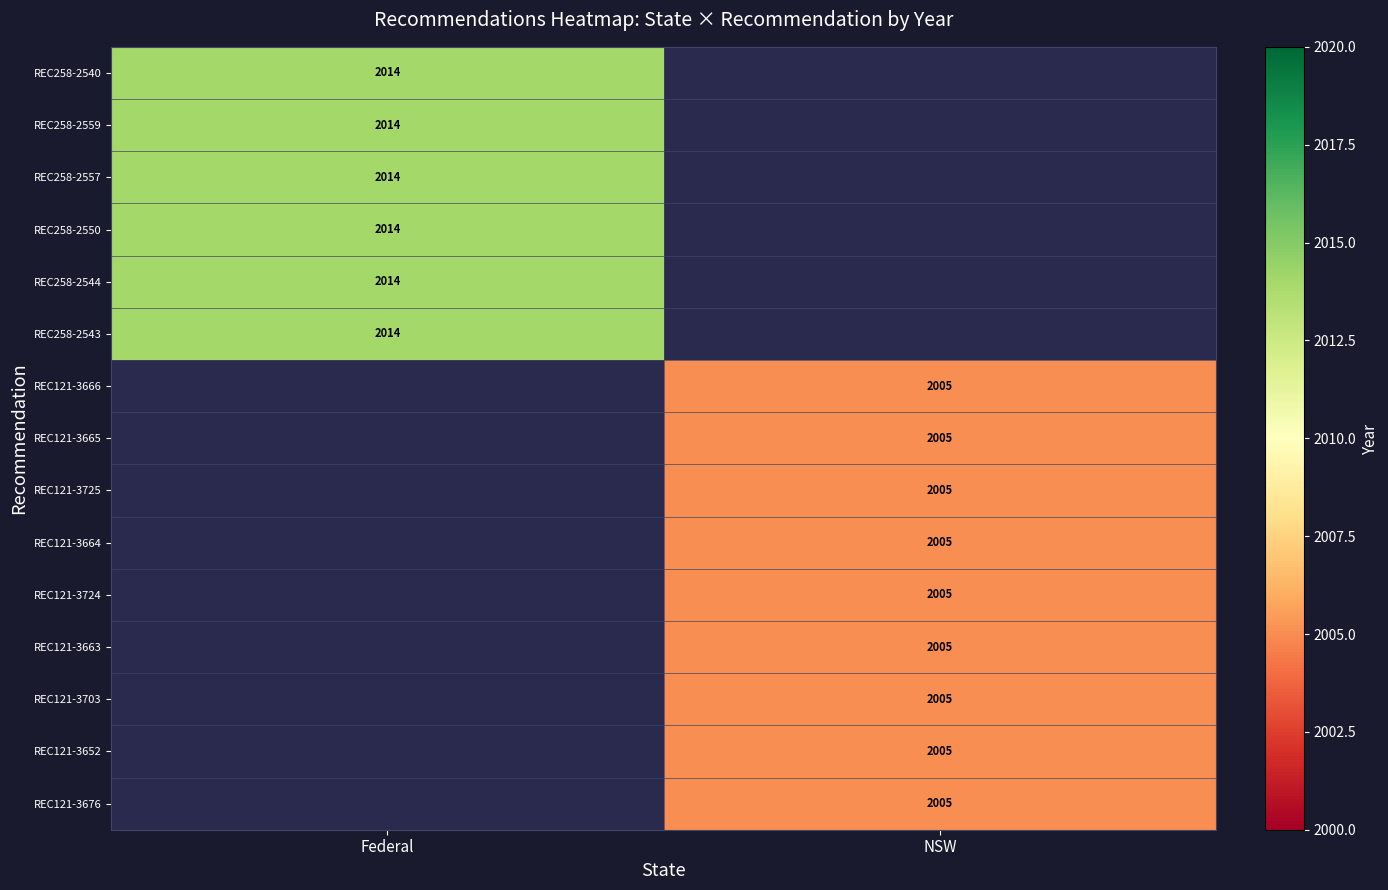

Is the value of REC258-2557 at Federal greater than the value of REC121-3664 at NSW?

Yes